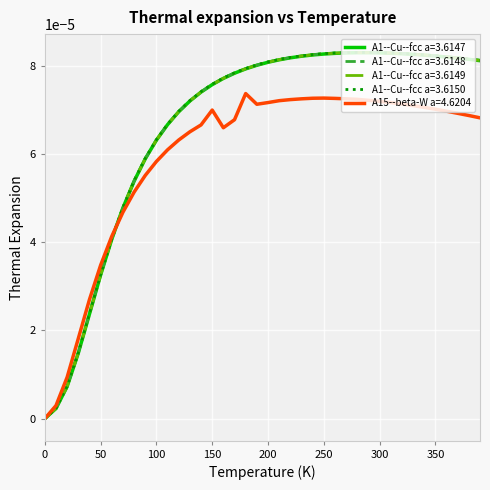

What are all the series names shown in the legend?

A1--Cu--fcc a=3.6147, A1--Cu--fcc a=3.6148, A1--Cu--fcc a=3.6149, A1--Cu--fcc a=3.6150, A15--beta-W a=4.6204